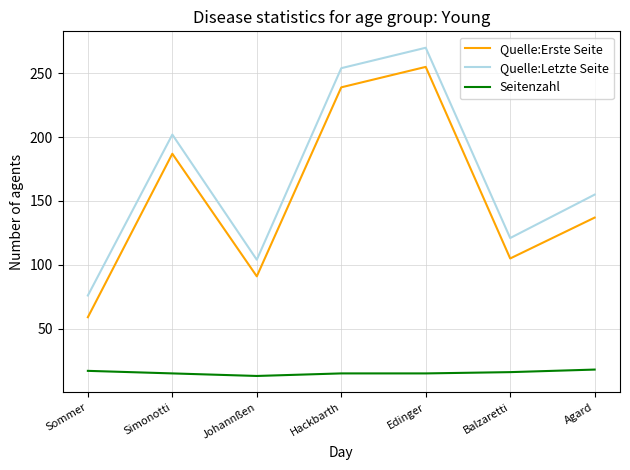

Where is Quelle:Letzte Seite nearest to the value 173?

Agard